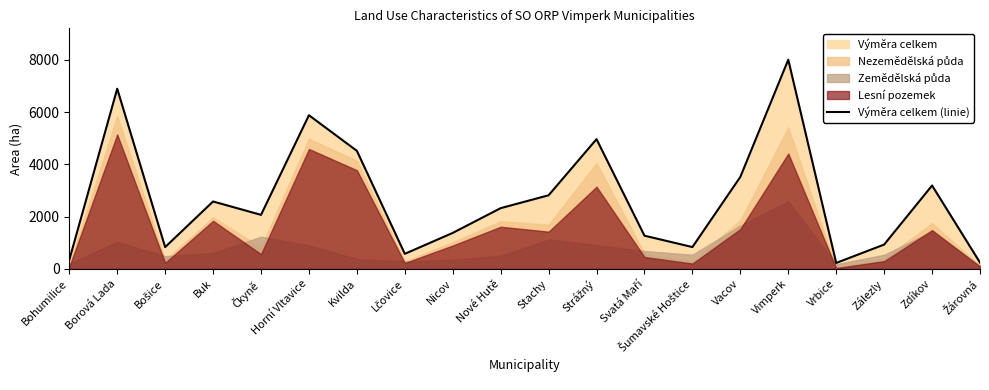

True or false: the data shows 228.1 at Vrbice.

True